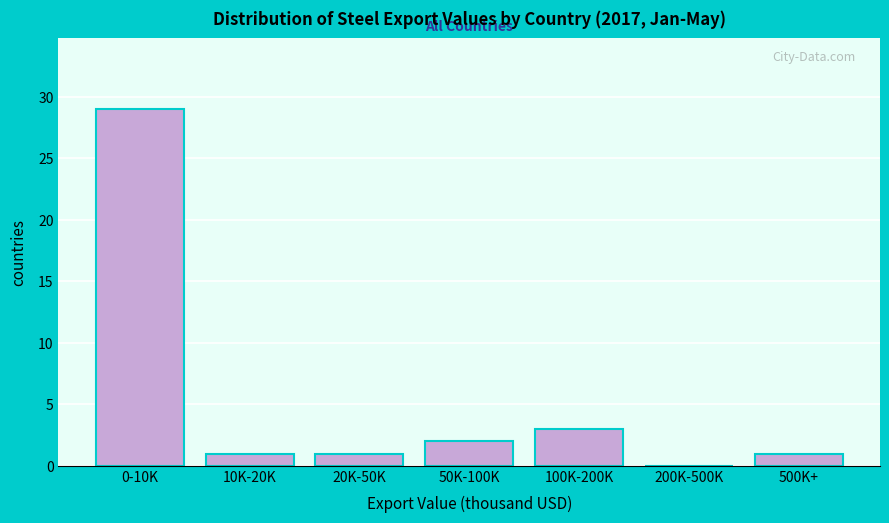

Reading left to right, what are all the values shown in this chart?

0-10K=29	10K-20K=1	20K-50K=1	50K-100K=2	100K-200K=3	200K-500K=0	500K+=1